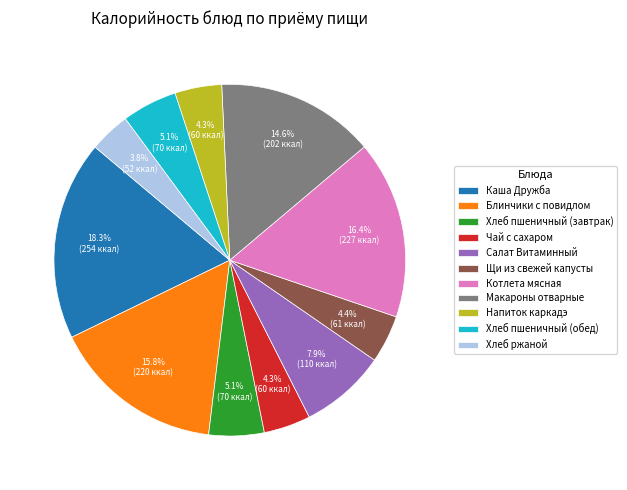

How many slices are in this pie chart?

11